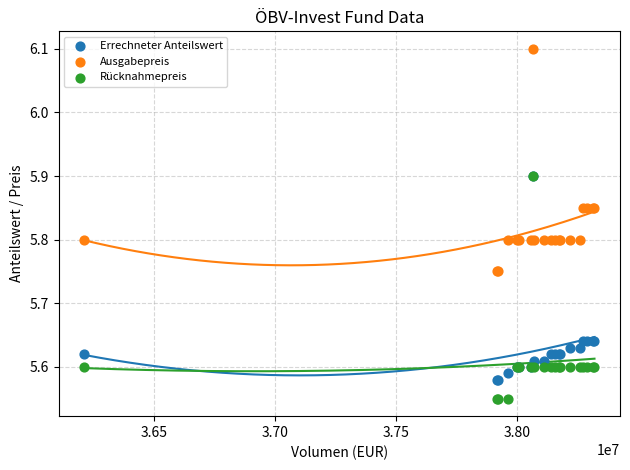

What are all the series names shown in the legend?

Errechneter Anteilswert, Ausgabepreis, Rücknahmepreis